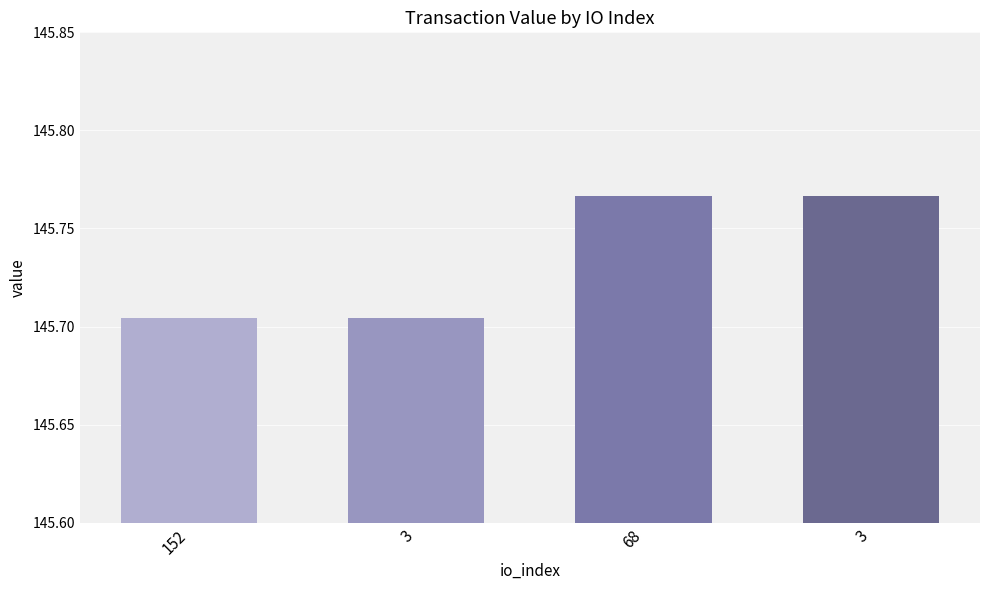

How many bars are there in total?

4